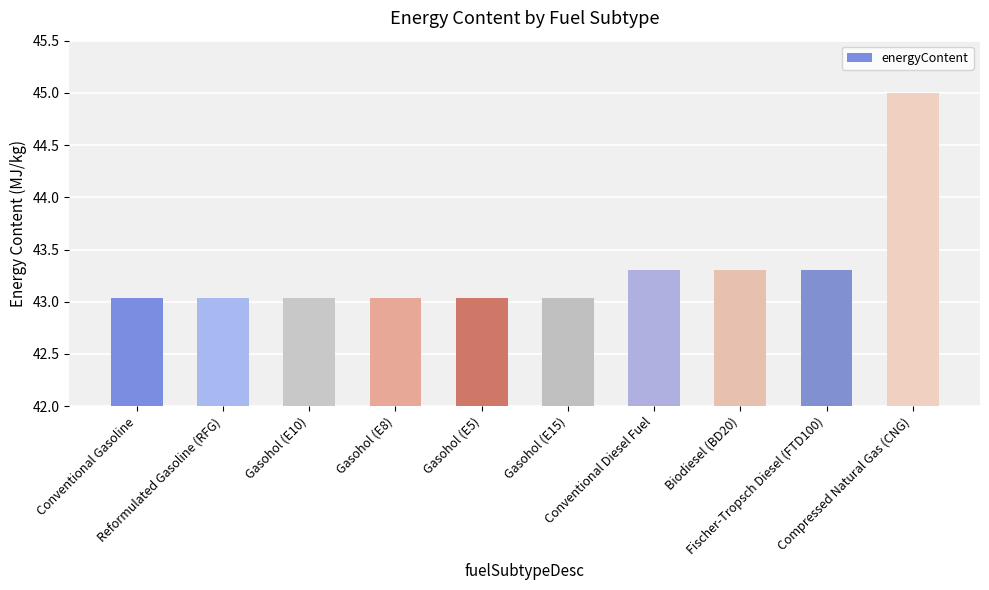

The value at Gasohol (E15) is 10.4. True or false?

False